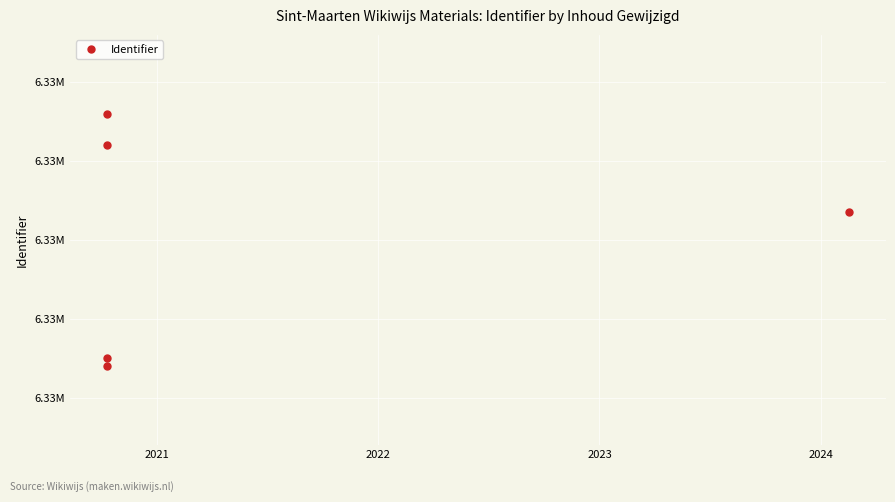

What is the difference between the maximum and second lowest values?

62